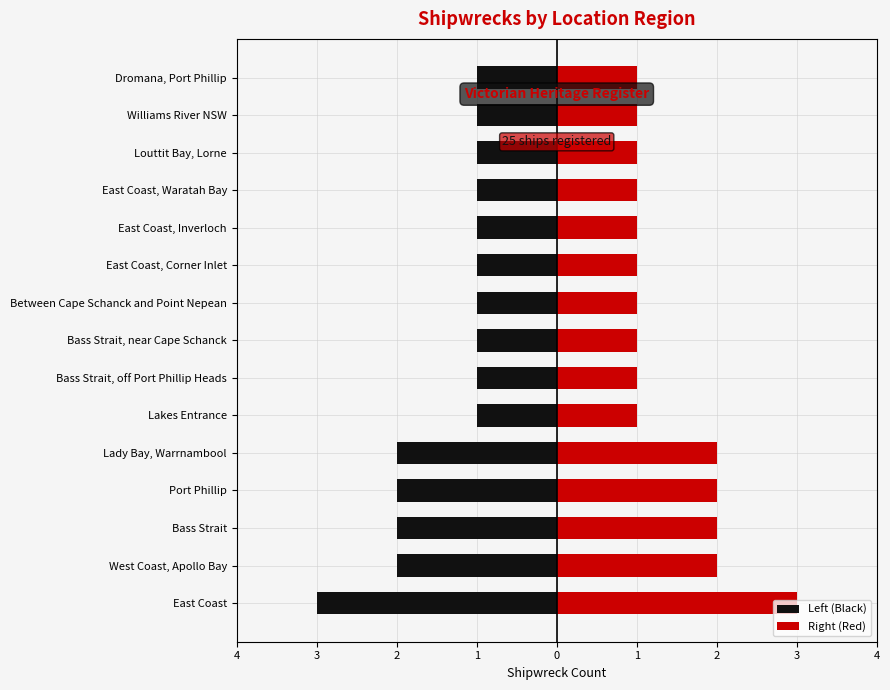

True or false: Left (Black) has a value of -1 at Between Cape Schanck and Point Nepean.

True